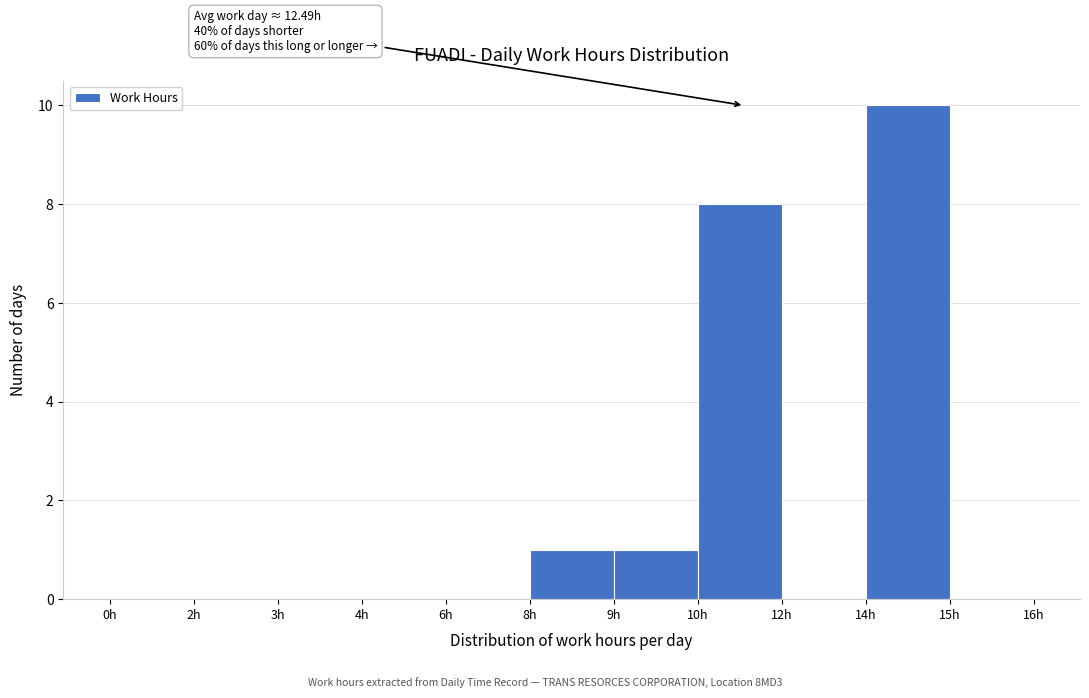

Reading left to right, extract all data points from this chart.

0h=0	2h=0	3h=0	4h=0	6h=0	8h=1	9h=1	10h=8	12h=0	14h=10	15h=0